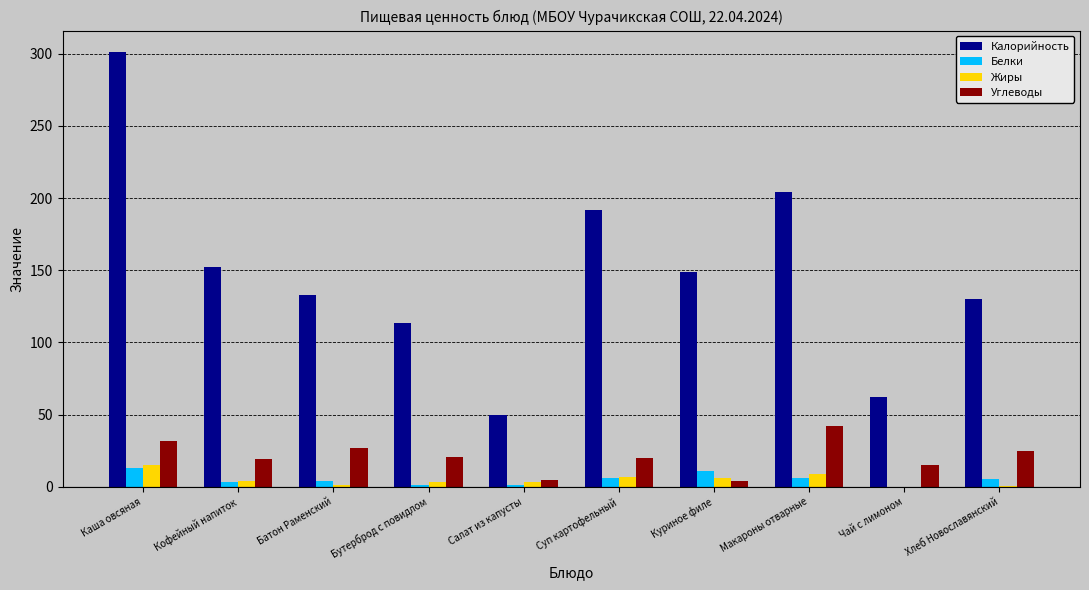

What is the greatest value displayed?

301.0